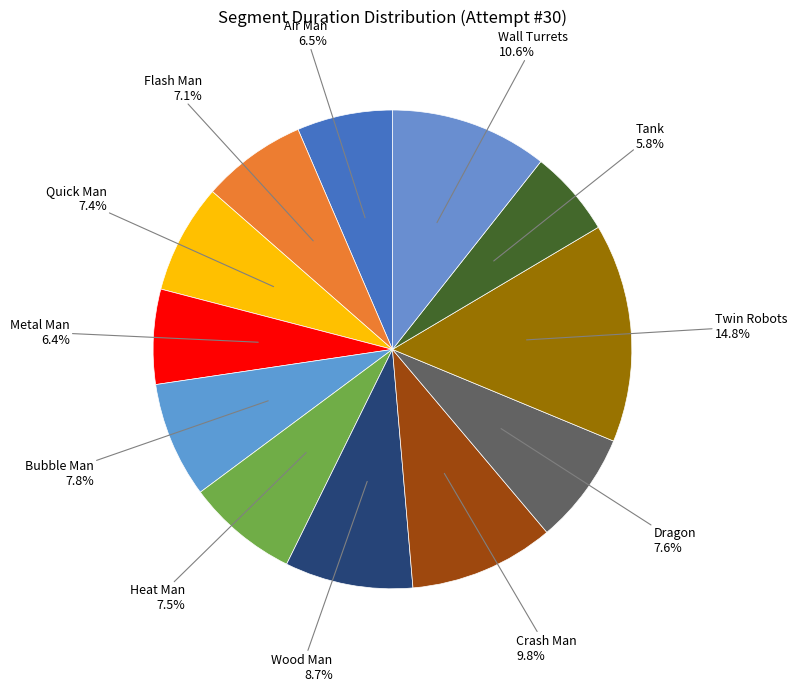

Which category has the biggest portion of the pie?

Twin Robots